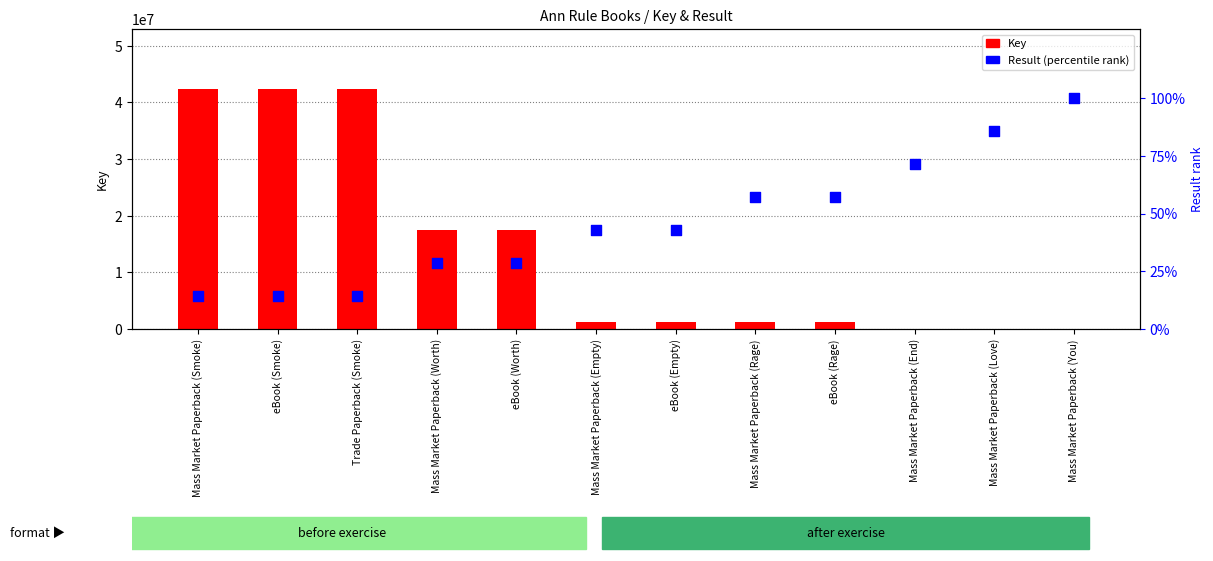

Which series has the largest Y range (max minus min)?

Key